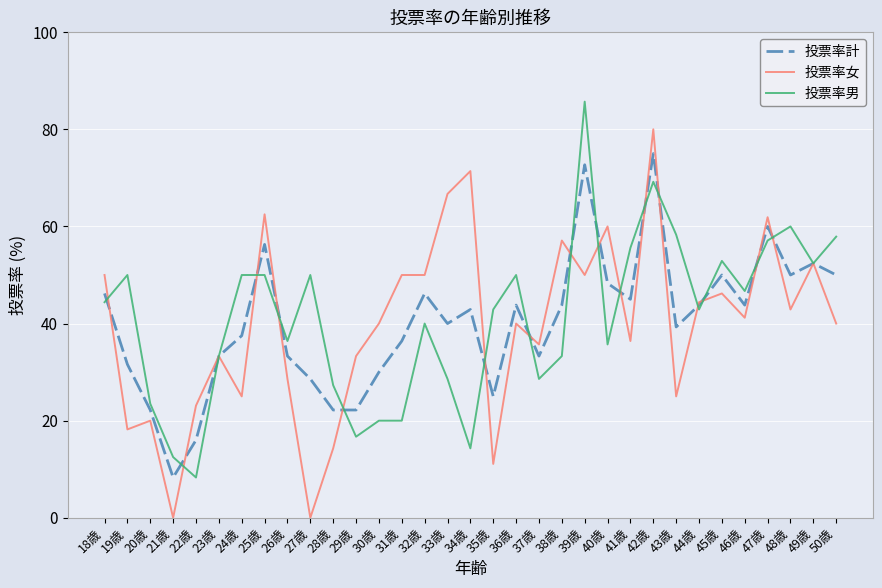

Is it true that 投票率女 equals 41.2 at 46歳?

True